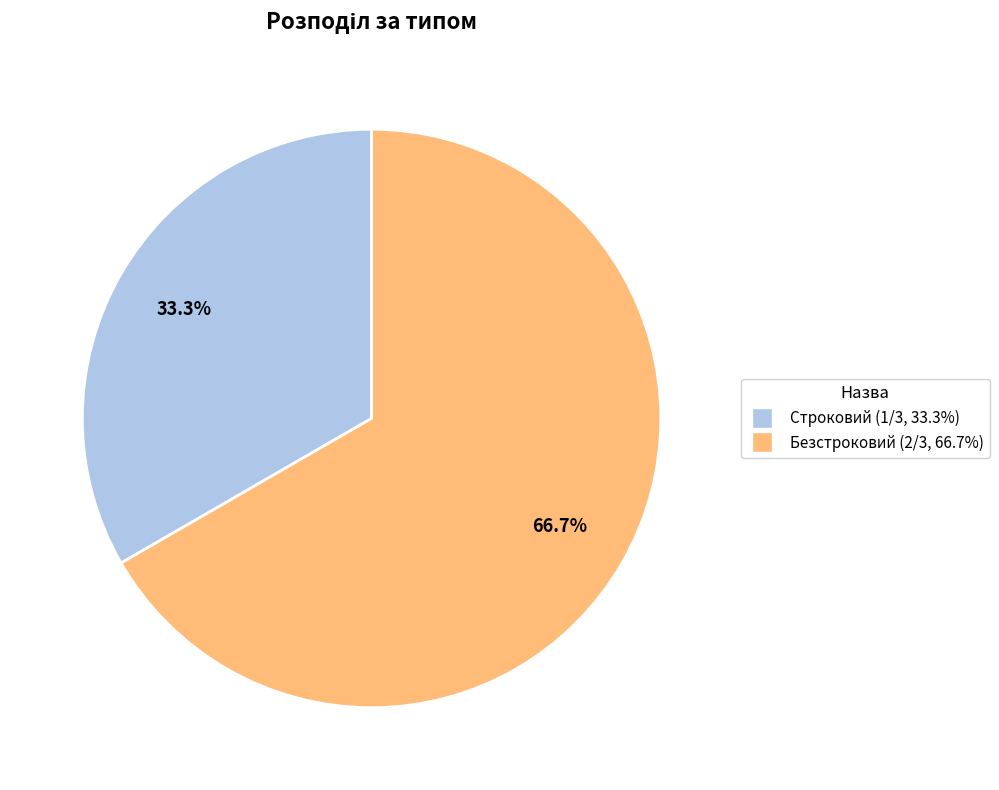

How many slices are in this pie chart?

2